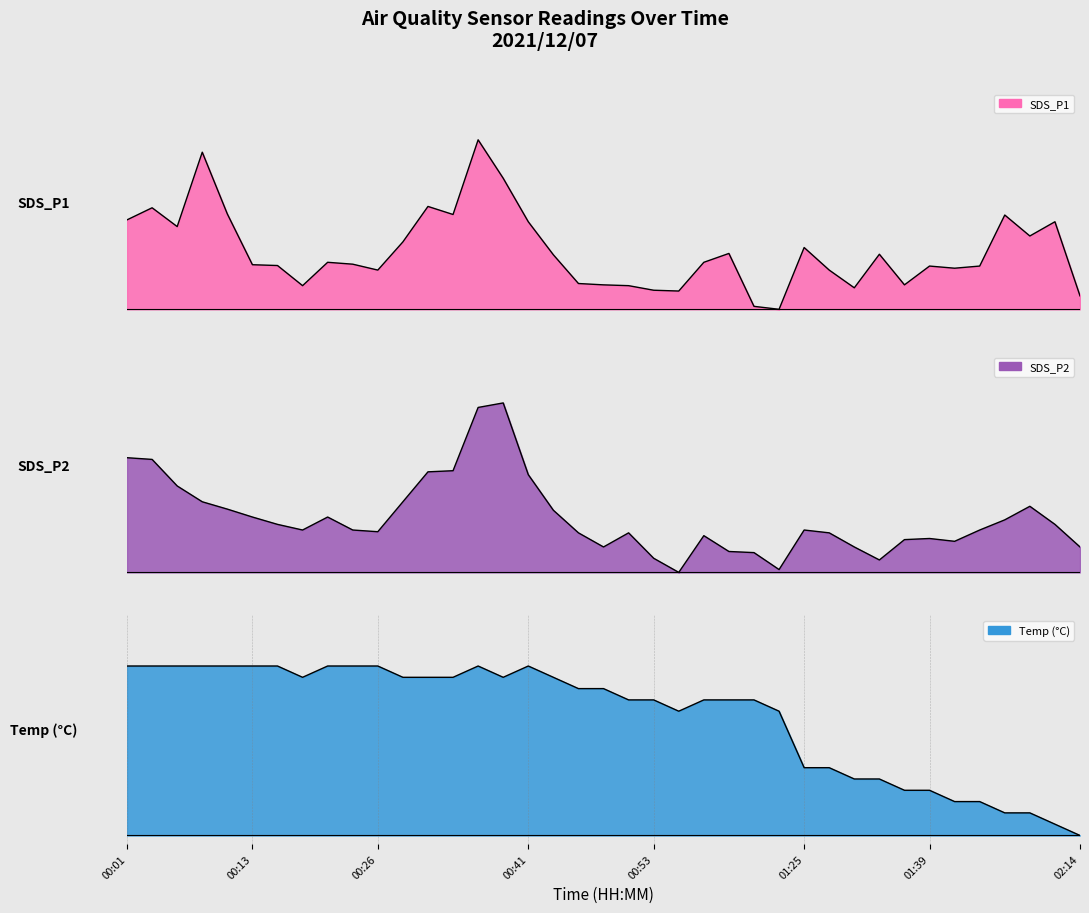

Rank the series by their maximum value, from highest to lowest.

SDS_P1, SDS_P2, Temp